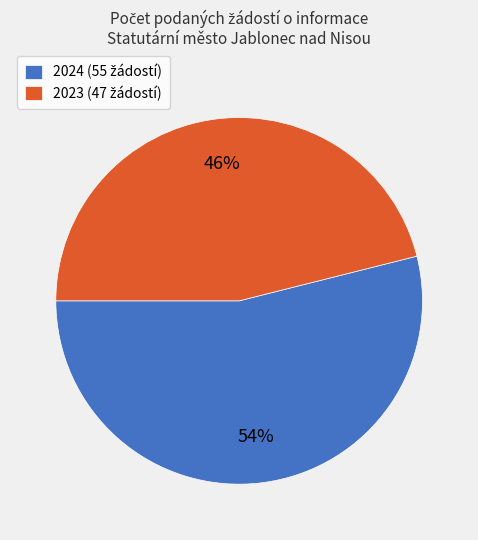

To the nearest percent, what is the difference between the largest and smallest slice percentages?

8%